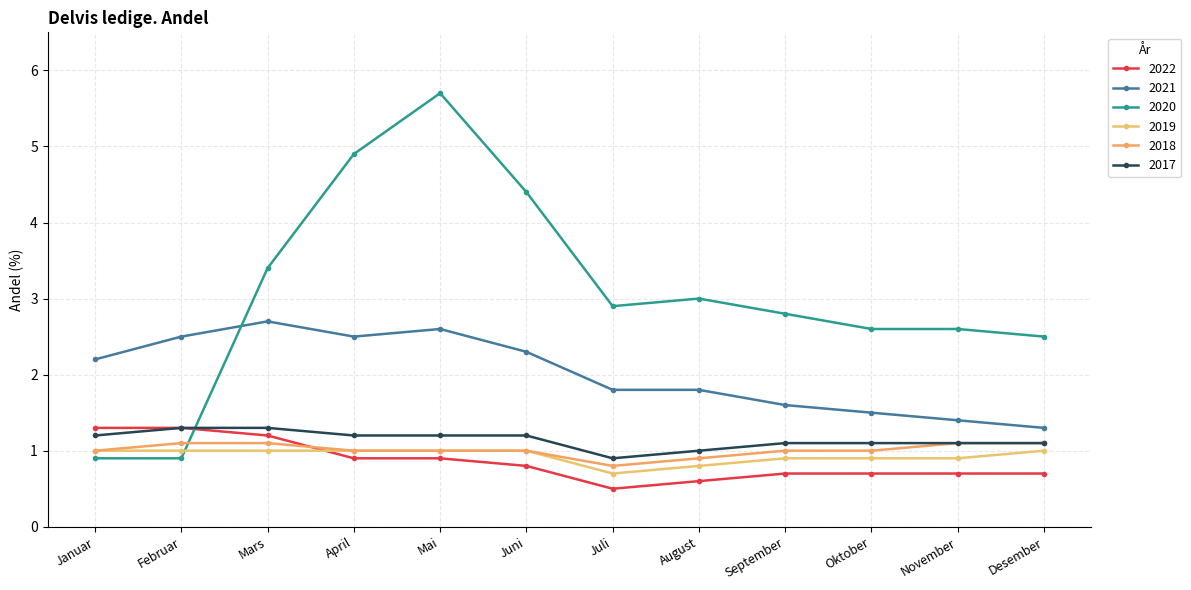

At which label does 2021 first exceed 2?

Januar